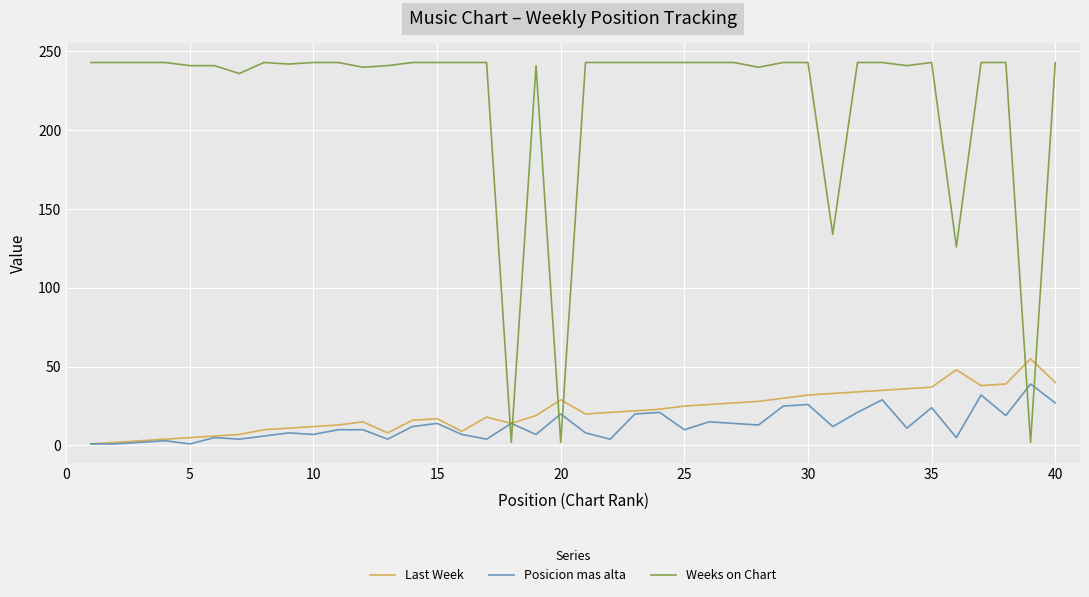

Which series has the largest total across all categories?

Weeks on Chart